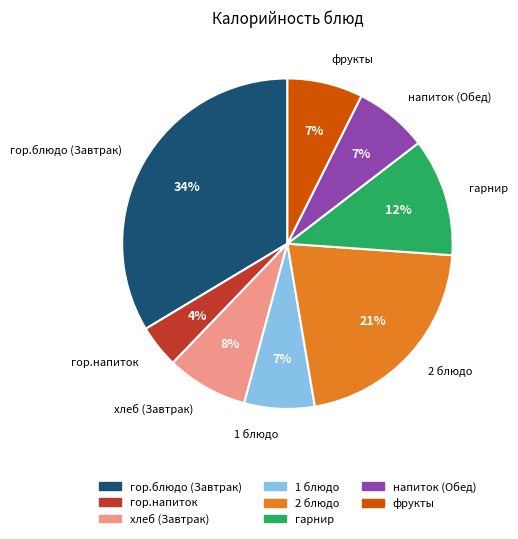

Is it true that гор.блюдо (Завтрак) is 34% of the pie?

True